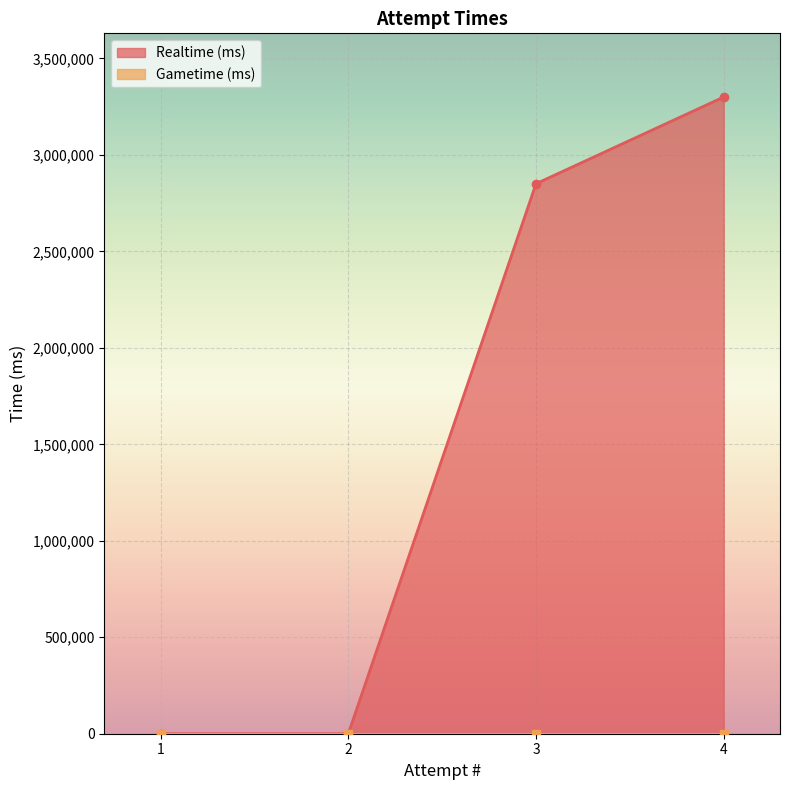

What is the difference between the maximum and minimum values?

3299908